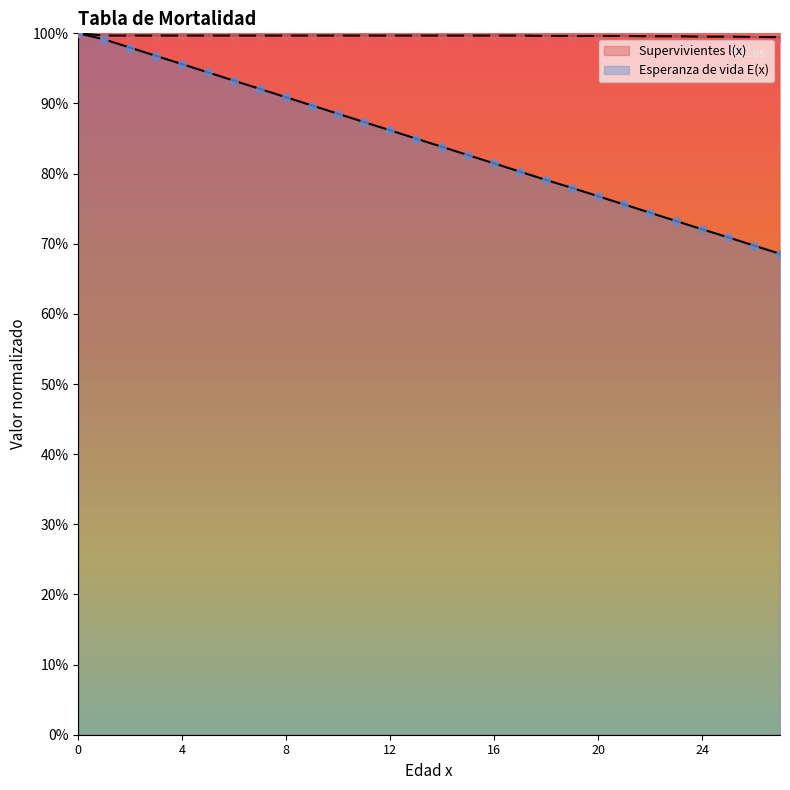

Which series reaches the maximum Y coordinate?

Supervivientes l(x)